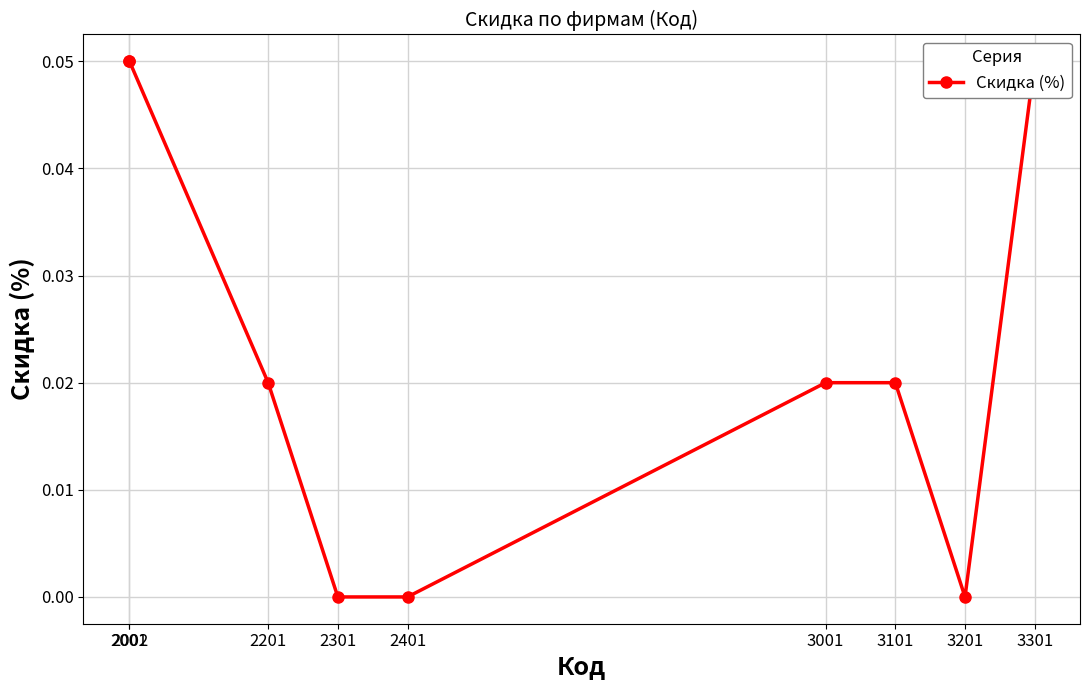

Which has a higher value, 3201 or 2201?

2201